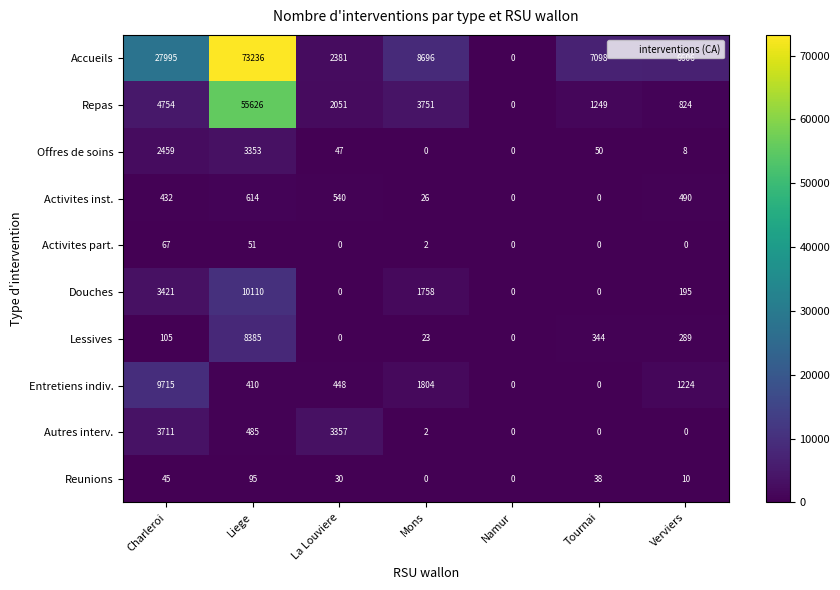

Where does the Offres de soins series first go above 47?

Charleroi